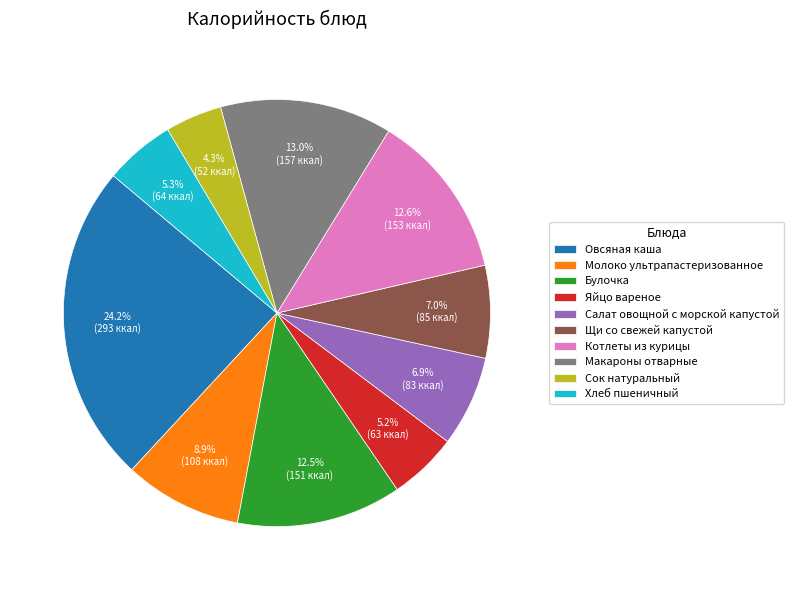

Is the sum of Котлеты из курицы and Щи со свежей капустой greater than half?

No